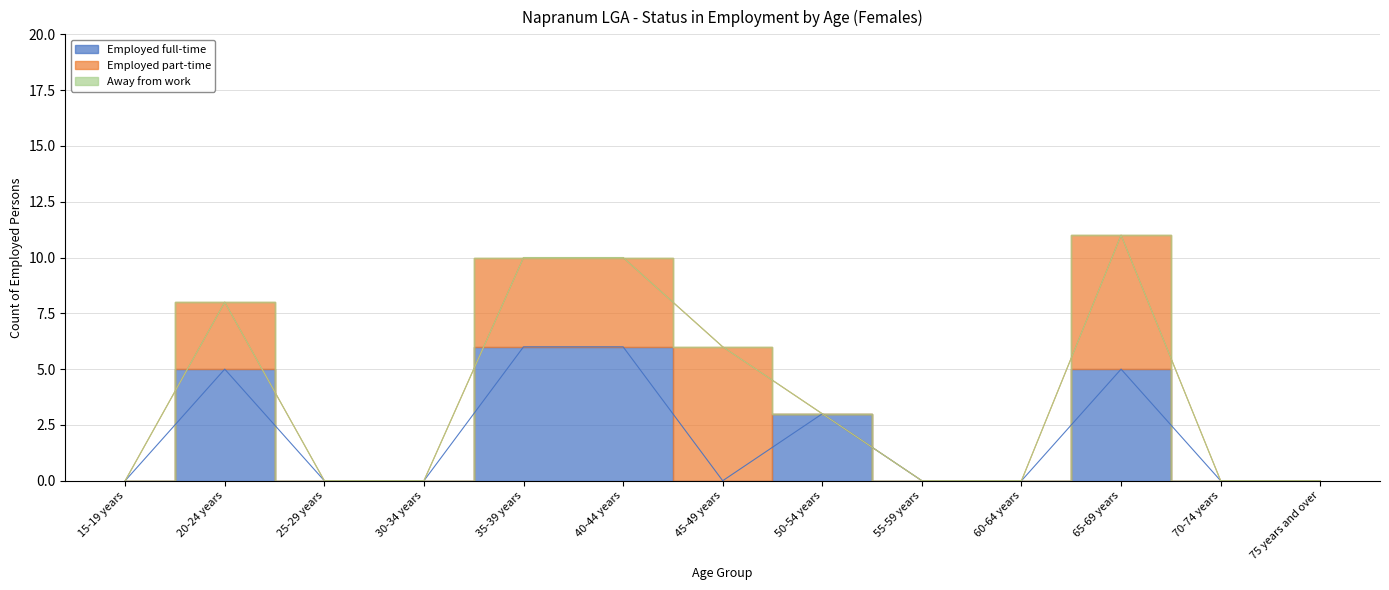

At which label is Away from work closest to 0?

15-19 years